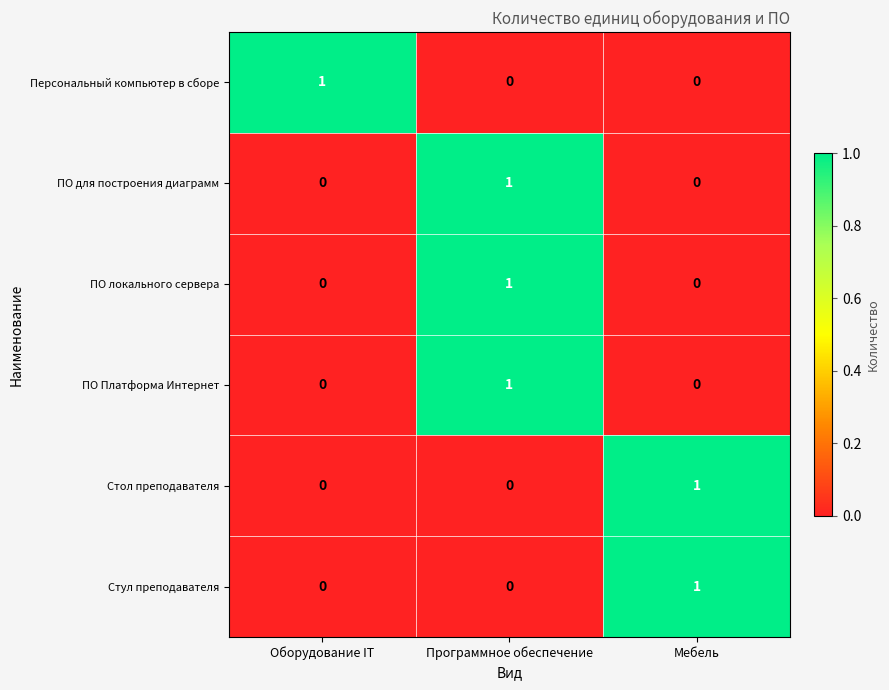

Reading left to right, extract all data points from this chart.

Персональный компьютер в сборе: 1	0	0
ПО для построения диаграмм: 0	1	0
ПО локального сервера: 0	1	0
ПО Платформа Интернет: 0	1	0
Стол преподавателя: 0	0	1
Стул преподавателя: 0	0	1